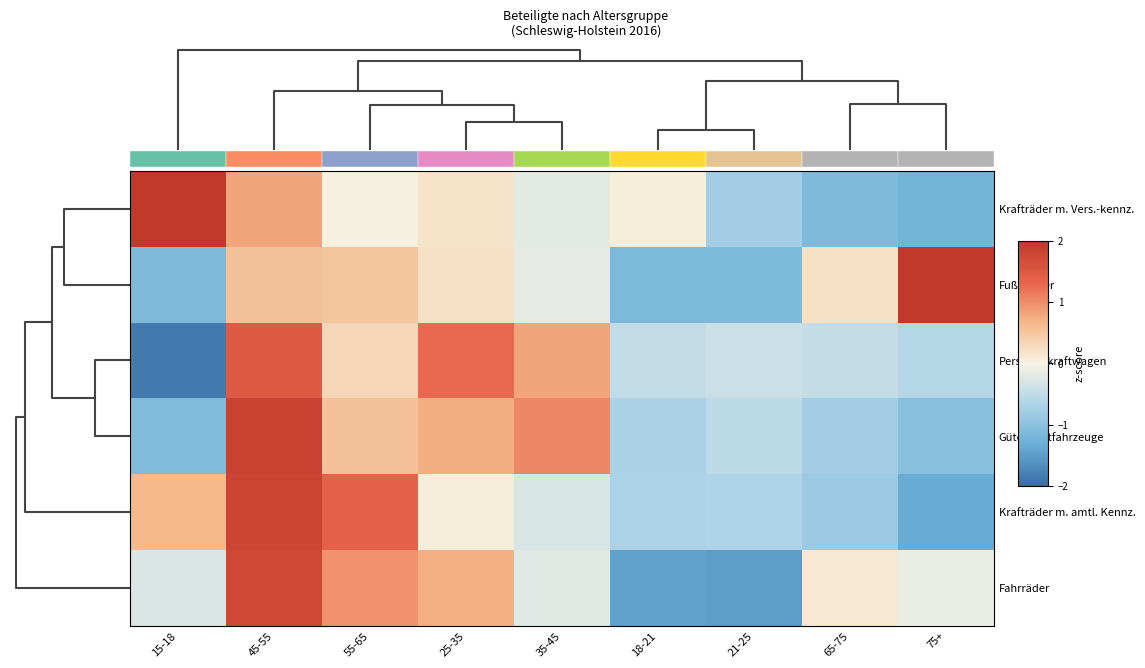

At which label is Krafträder m. amtl. Kennz. closest to 0?

25-35